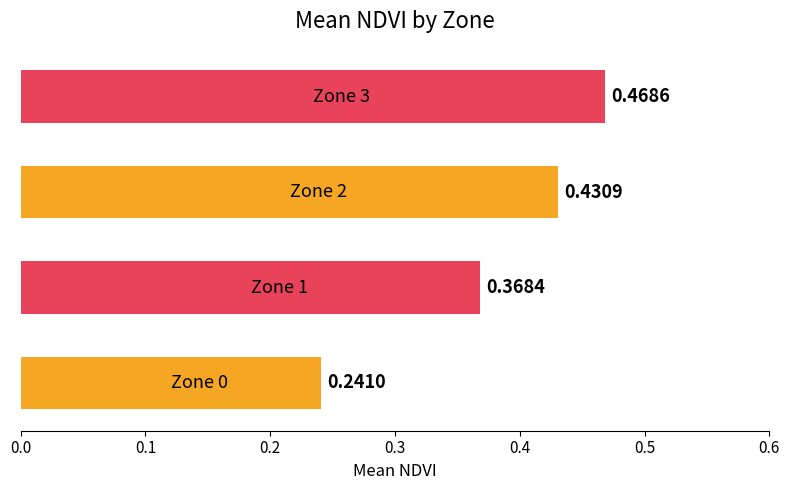

Are the bars grouped side by side (vs. stacked)?

No